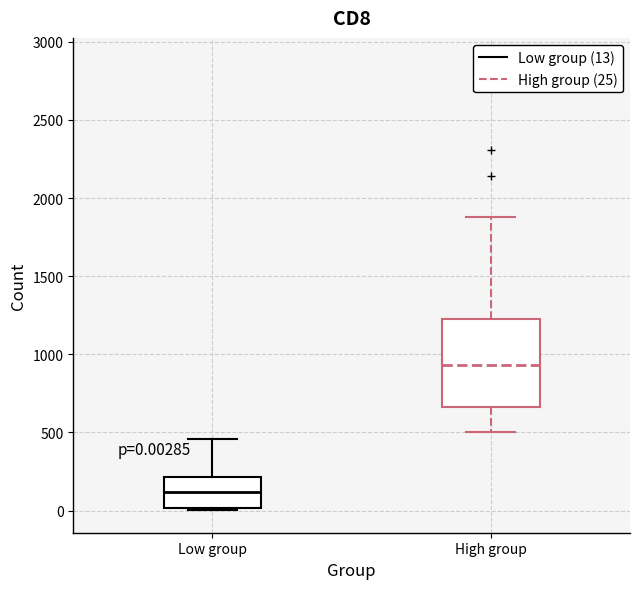

Which box is the tallest, from its lower edge to its upper edge?

High group